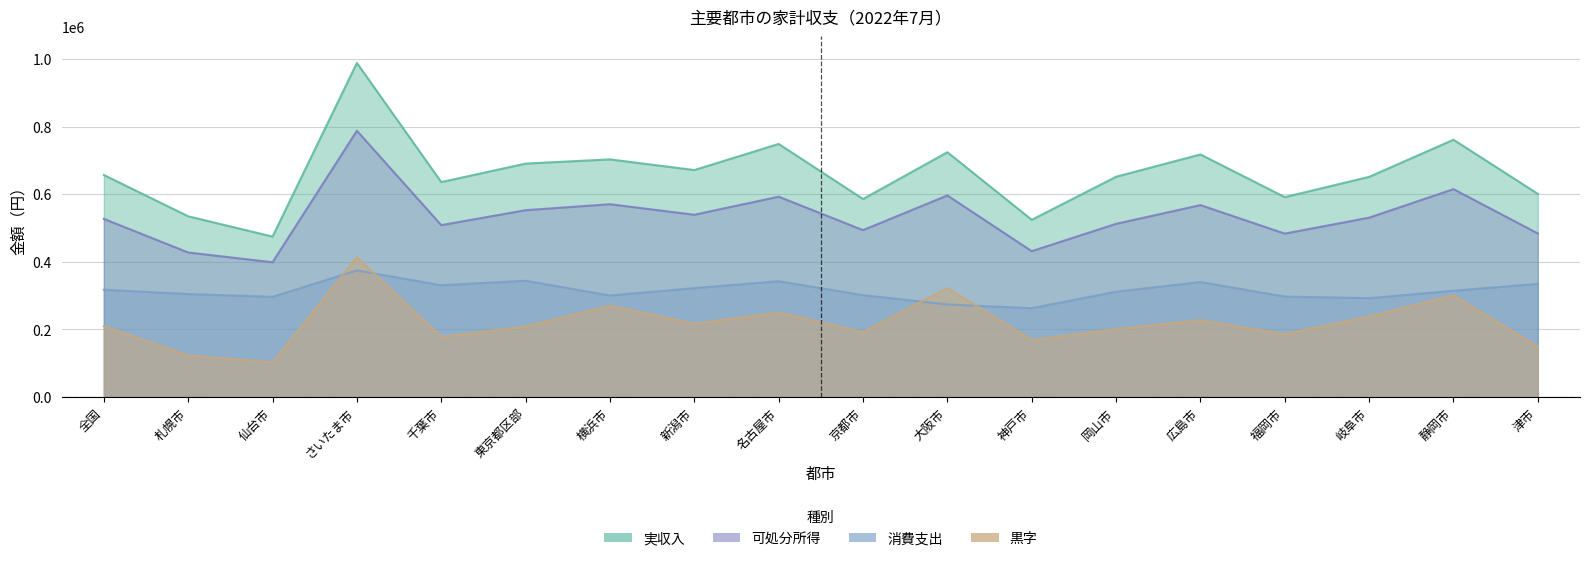

Reading right to left, what are all the values shown in this chart?

実収入: 津市=601341	静岡市=761518	岐阜市=651655	福岡市=591727	広島市=717968	岡山市=651921	神戸市=524559	大阪市=724583	京都市=586038	名古屋市=749111	新潟市=671817	横浜市=703415	東京都区部=690970	千葉市=636235	さいたま市=988820	仙台市=474892	札幌市=534916	全国=657263
消費支出: 津市=334962	静岡市=314567	岐阜市=292467	福岡市=297341	広島市=340333	岡山市=311756	神戸市=262864	大阪市=273993	京都市=301553	名古屋市=342787	新潟市=322324	横浜市=300483	東京都区部=344190	千葉市=330903	さいたま市=374709	仙台市=296487	札幌市=304821	全国=317575
可処分所得: 津市=484131	静岡市=615316	岐阜市=530858	福岡市=483632	広島市=568009	岡山市=512582	神戸市=431672	大阪市=596612	京都市=493920	名古屋市=592936	新潟市=539451	横浜市=570634	東京都区部=552971	千葉市=508703	さいたま市=788141	仙台市=398839	札幌市=427780	全国=527343
黒字: 津市=149169	静岡市=300749	岐阜市=238391	福岡市=186291	広島市=227676	岡山市=200826	神戸市=168808	大阪市=322619	京都市=192367	名古屋市=250149	新潟市=217127	横浜市=270152	東京都区部=208781	千葉市=177800	さいたま市=413432	仙台市=102351	札幌市=122959	全国=209768